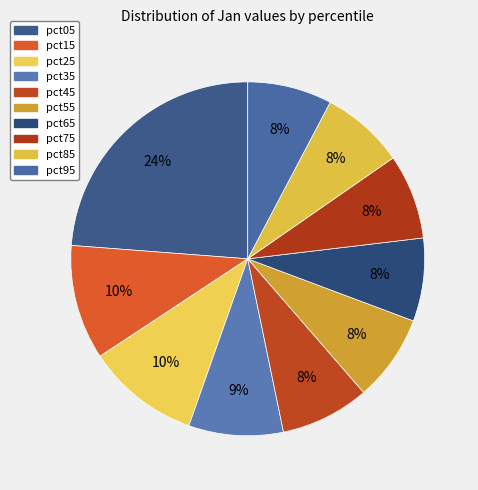

To the nearest percent, what portion does pct65 represent?

8%